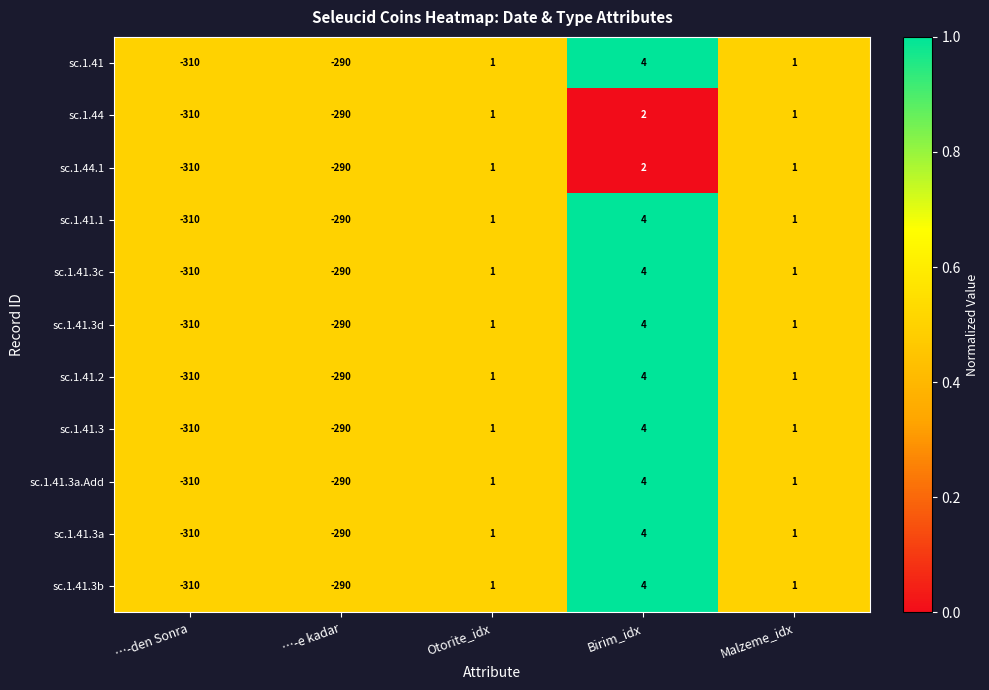

What is the difference between the second highest and minimum values in the sc.1.44.1 series?

311